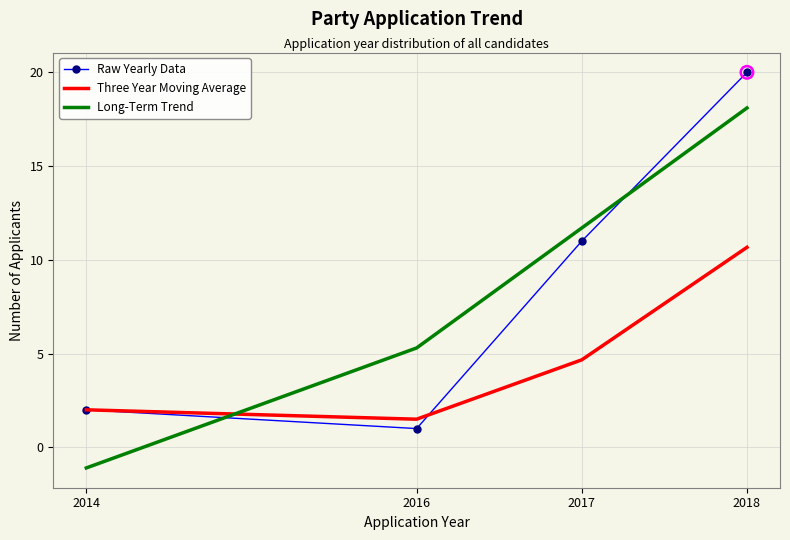

Is the value of Long-Term Trend at 2016 greater than the value of Three Year Moving Average at 2014?

Yes